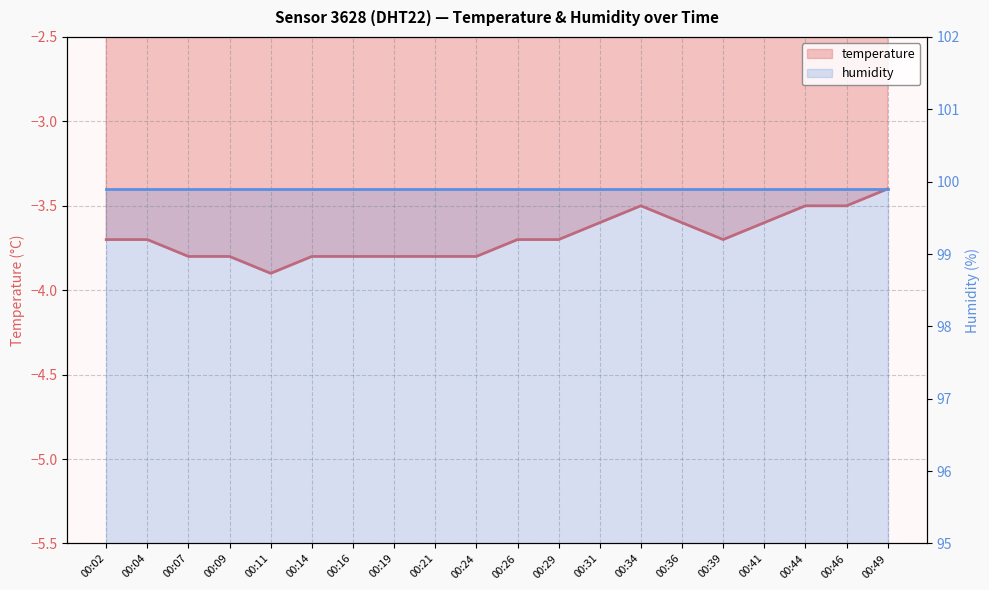

What is the smallest value displayed?

-3.9